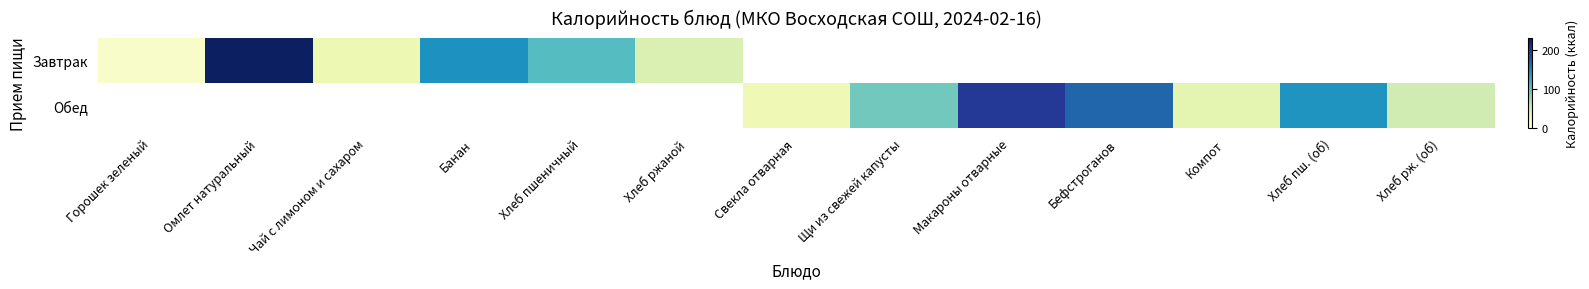

Rank the series by their maximum value, from highest to lowest.

Завтрак, Обед